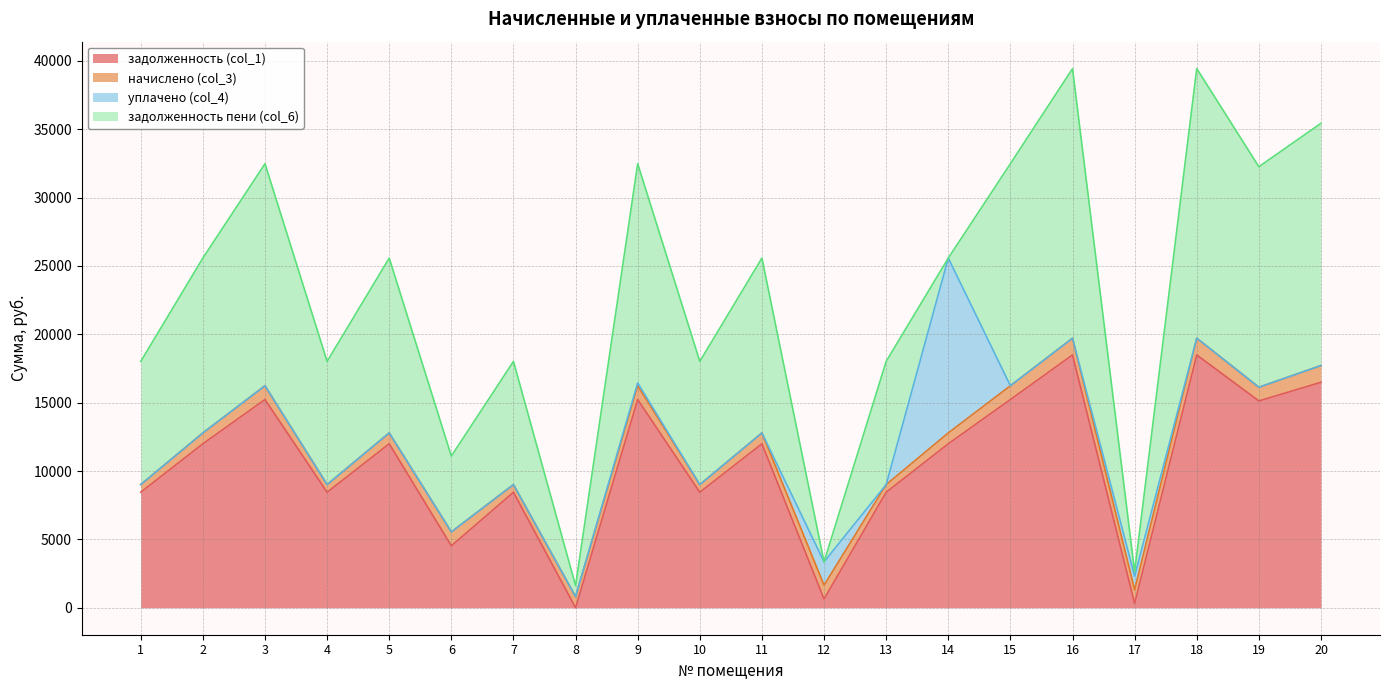

What is the spread (max minus min) of values at 16?

19714.3